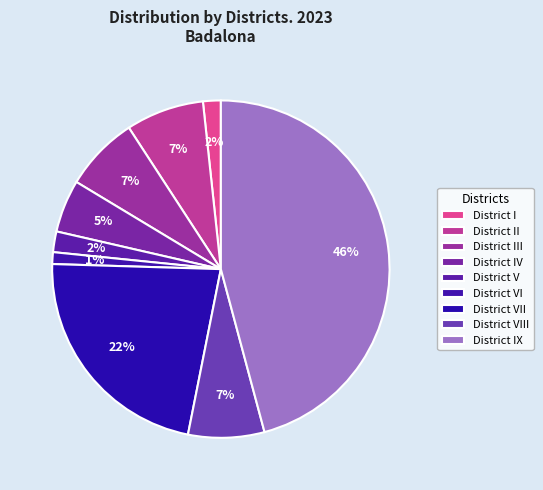

Count the number of slices in the pie.

9